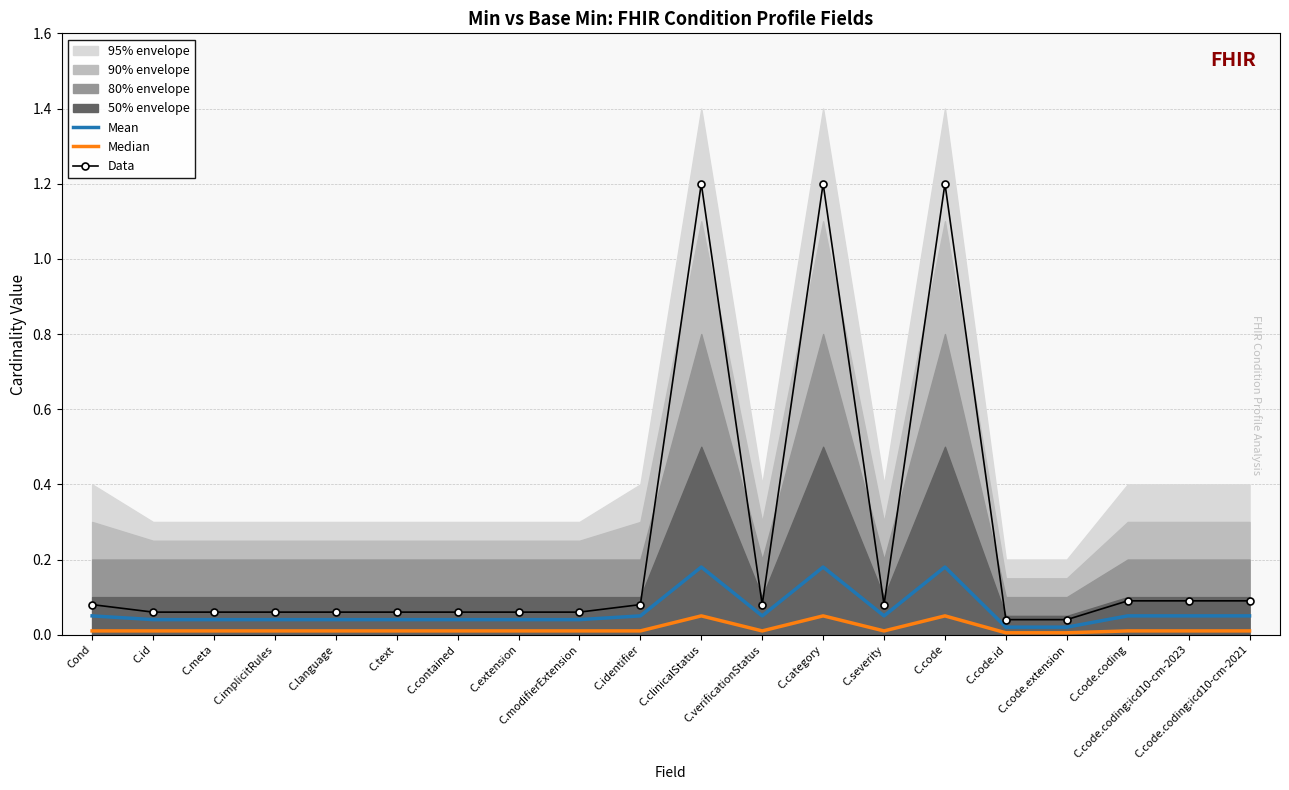

Which series has the largest total across all categories?

Data